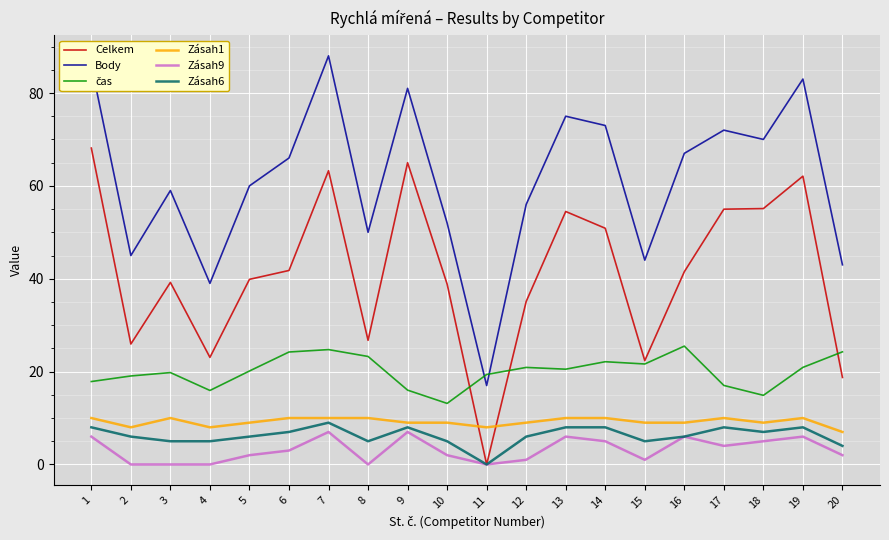

At which label is Celkem closest to 34?

12